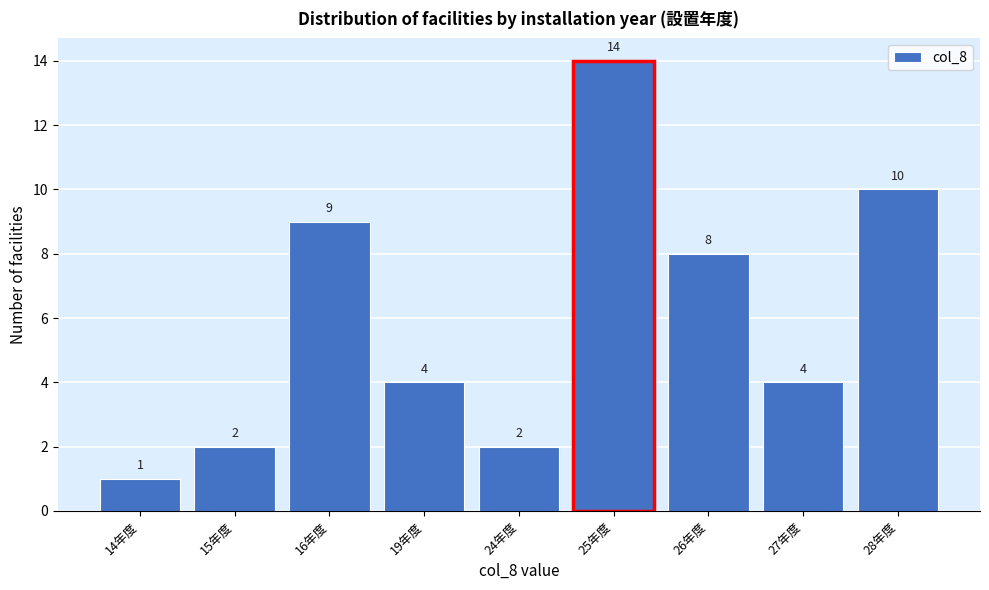

Reading left to right, what are all the values shown in this chart?

1	2	9	4	2	14	8	4	10